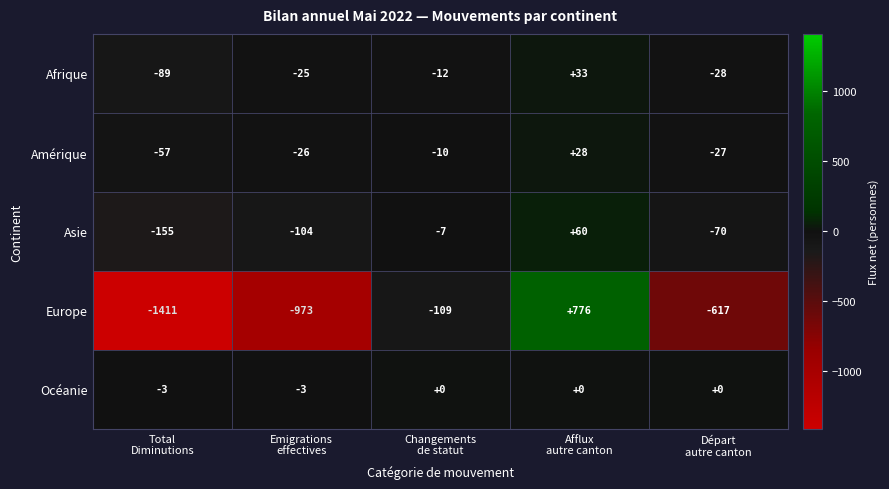

What is the difference between the highest and lowest values at Départ
autre canton?

617